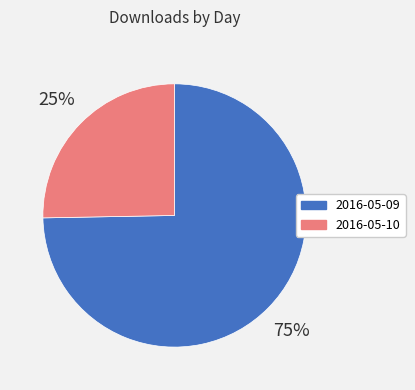

To the nearest percent, what percentage of the pie is 2016-05-09?

75%